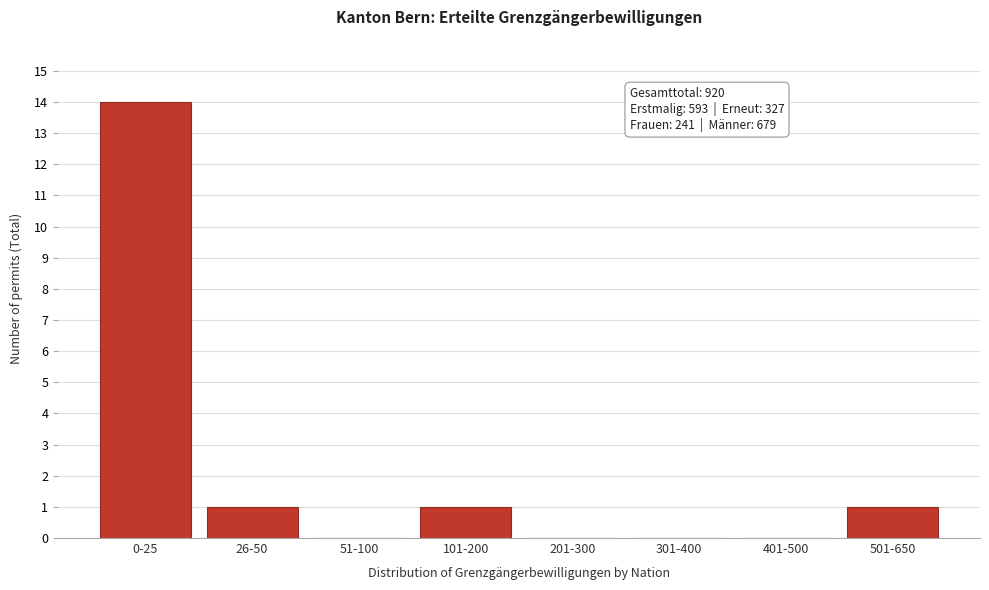

Reading left to right, what are all the values shown in this chart?

0-25=14	26-50=1	51-100=0	101-200=1	201-300=0	301-400=0	401-500=0	501-650=1